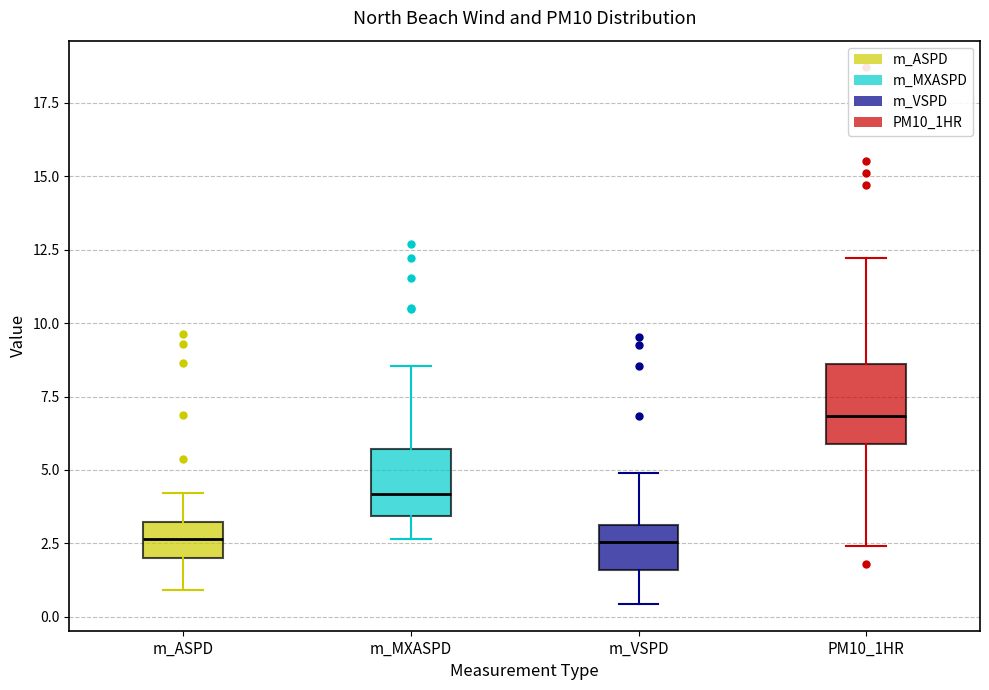

Reading left to right, transcribe this box plot: for each box, give where its median line is, the range the box spans, and where its two whiskers end, as read against the y-axis. The values are not printed on the chart, so give them approximately, as read against the axis.

m_ASPD: median 2.5, box 2.0 to 3.0, whiskers 1.0 to 4.0
m_MXASPD: median 4.0, box 3.5 to 5.5, whiskers 2.5 to 8.5
m_VSPD: median 2.5, box 1.5 to 3.0, whiskers 0.5 to 5.0
PM10_1HR: median 7.0, box 6.0 to 8.5, whiskers 2.5 to 12.0